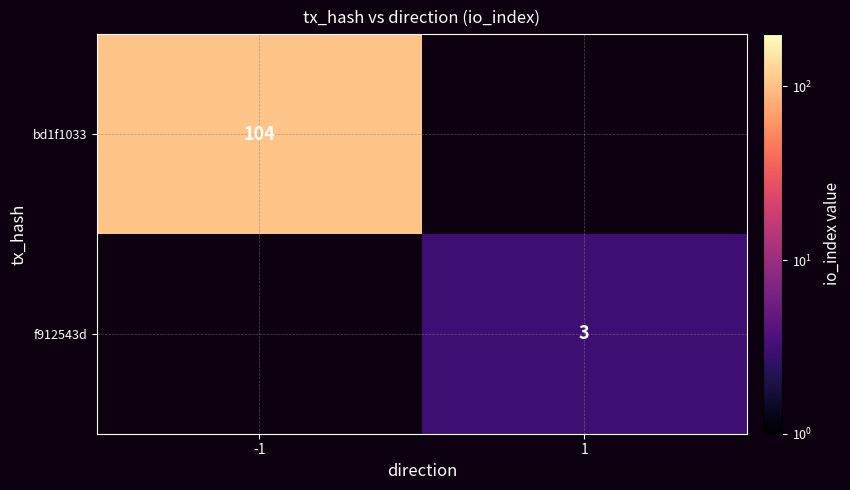

The f912543d series shows 1 at 1. True or false?

False